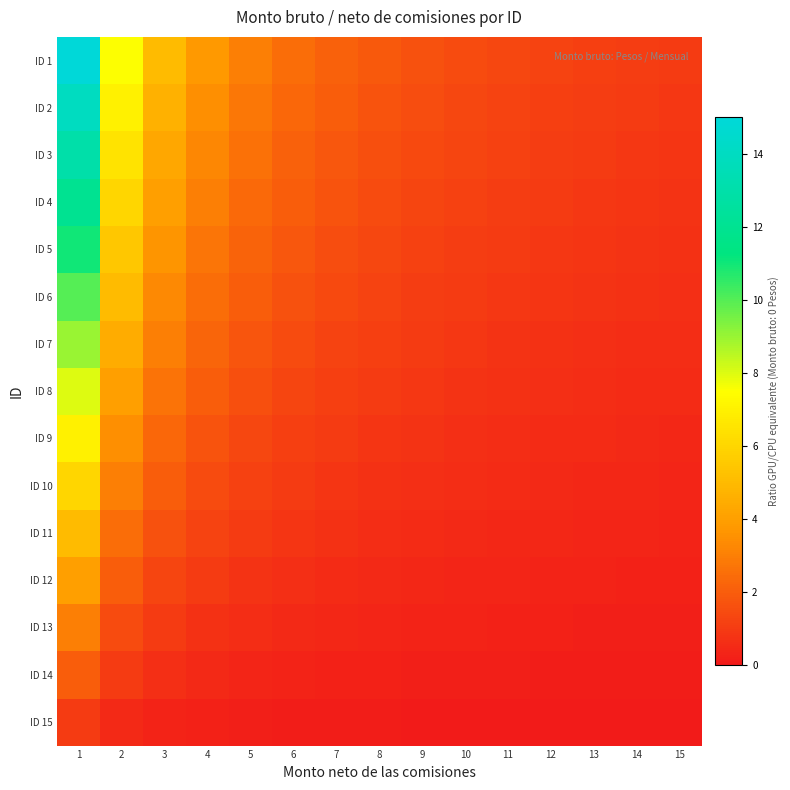

Reading right to left, extract all data points from this chart.

ID 1: 15=1.0	14=1.1	13=1.2	12=1.2	11=1.4	10=1.5	9=1.7	8=1.9	7=2.1	6=2.5	5=3.0	4=3.7	3=5.0	2=7.5	1=15.0
ID 2: 15=0.9	14=1.0	13=1.1	12=1.2	11=1.3	10=1.4	9=1.6	8=1.7	7=2.0	6=2.3	5=2.8	4=3.5	3=4.7	2=7.0	1=14.0
ID 3: 15=0.9	14=0.9	13=1.0	12=1.1	11=1.2	10=1.3	9=1.4	8=1.6	7=1.9	6=2.2	5=2.6	4=3.2	3=4.3	2=6.5	1=13.0
ID 4: 15=0.8	14=0.9	13=0.9	12=1.0	11=1.1	10=1.2	9=1.3	8=1.5	7=1.7	6=2.0	5=2.4	4=3.0	3=4.0	2=6.0	1=12.0
ID 5: 15=0.7	14=0.8	13=0.8	12=0.9	11=1.0	10=1.1	9=1.2	8=1.4	7=1.6	6=1.8	5=2.2	4=2.7	3=3.7	2=5.5	1=11.0
ID 6: 15=0.7	14=0.7	13=0.8	12=0.8	11=0.9	10=1.0	9=1.1	8=1.2	7=1.4	6=1.7	5=2.0	4=2.5	3=3.3	2=5.0	1=10.0
ID 7: 15=0.6	14=0.6	13=0.7	12=0.7	11=0.8	10=0.9	9=1.0	8=1.1	7=1.3	6=1.5	5=1.8	4=2.2	3=3.0	2=4.5	1=9.0
ID 8: 15=0.5	14=0.6	13=0.6	12=0.7	11=0.7	10=0.8	9=0.9	8=1.0	7=1.1	6=1.3	5=1.6	4=2.0	3=2.7	2=4.0	1=8.0
ID 9: 15=0.5	14=0.5	13=0.5	12=0.6	11=0.6	10=0.7	9=0.8	8=0.9	7=1.0	6=1.2	5=1.4	4=1.7	3=2.3	2=3.5	1=7.0
ID 10: 15=0.4	14=0.4	13=0.5	12=0.5	11=0.5	10=0.6	9=0.7	8=0.7	7=0.9	6=1.0	5=1.2	4=1.5	3=2.0	2=3.0	1=6.0
ID 11: 15=0.3	14=0.4	13=0.4	12=0.4	11=0.5	10=0.5	9=0.6	8=0.6	7=0.7	6=0.8	5=1.0	4=1.2	3=1.7	2=2.5	1=5.0
ID 12: 15=0.3	14=0.3	13=0.3	12=0.3	11=0.4	10=0.4	9=0.4	8=0.5	7=0.6	6=0.7	5=0.8	4=1.0	3=1.3	2=2.0	1=4.0
ID 13: 15=0.2	14=0.2	13=0.2	12=0.2	11=0.3	10=0.3	9=0.3	8=0.4	7=0.4	6=0.5	5=0.6	4=0.7	3=1.0	2=1.5	1=3.0
ID 14: 15=0.1	14=0.1	13=0.2	12=0.2	11=0.2	10=0.2	9=0.2	8=0.2	7=0.3	6=0.3	5=0.4	4=0.5	3=0.7	2=1.0	1=2.0
ID 15: 15=0.1	14=0.1	13=0.1	12=0.1	11=0.1	10=0.1	9=0.1	8=0.1	7=0.1	6=0.2	5=0.2	4=0.2	3=0.3	2=0.5	1=1.0